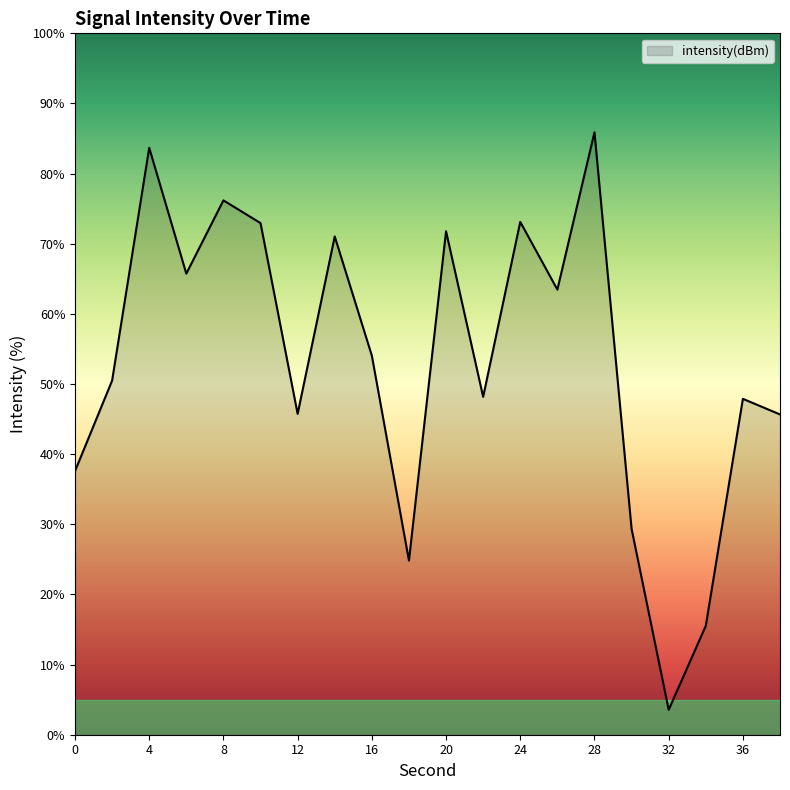

How many distinct data groups are displayed?

1